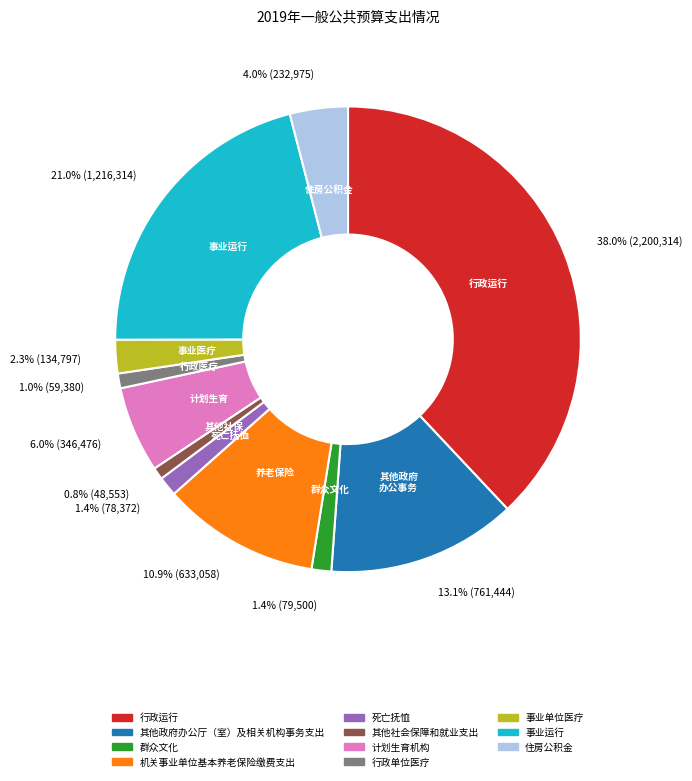

Does 其他社会保障和就业支出 account for over 50% of the chart?

No